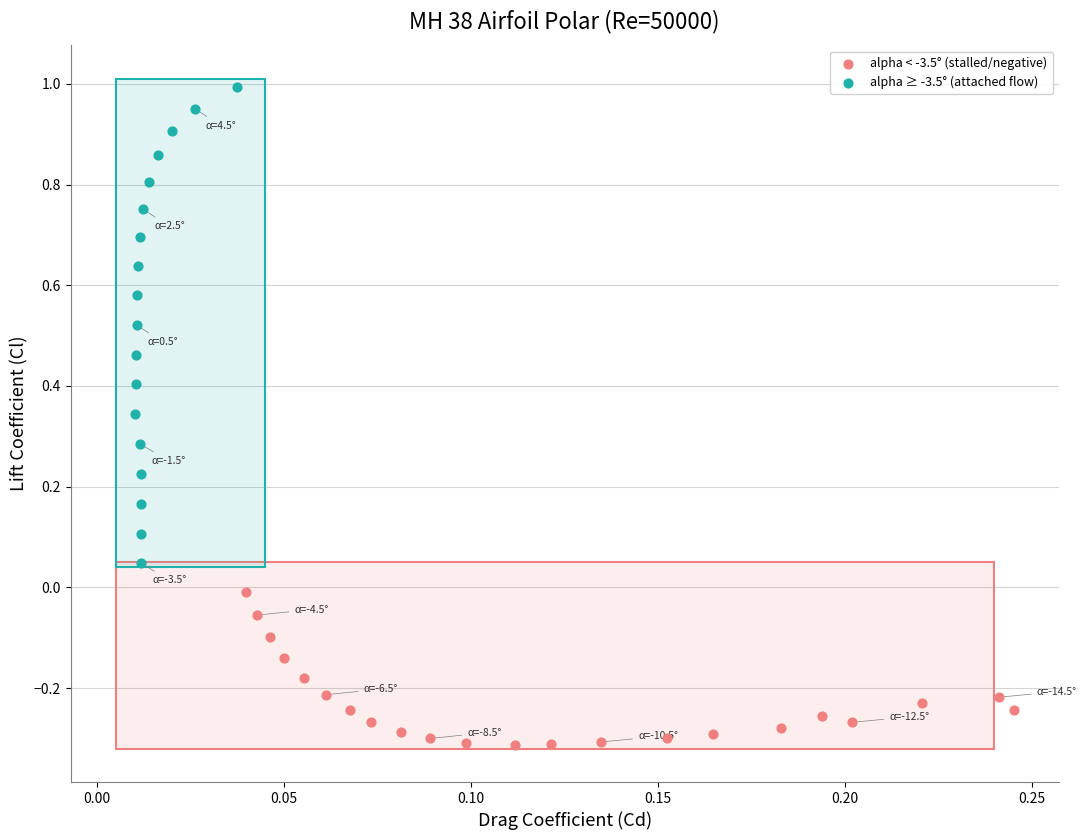

Which series reaches the maximum Y coordinate?

alpha ≥ -3.5° (attached flow)